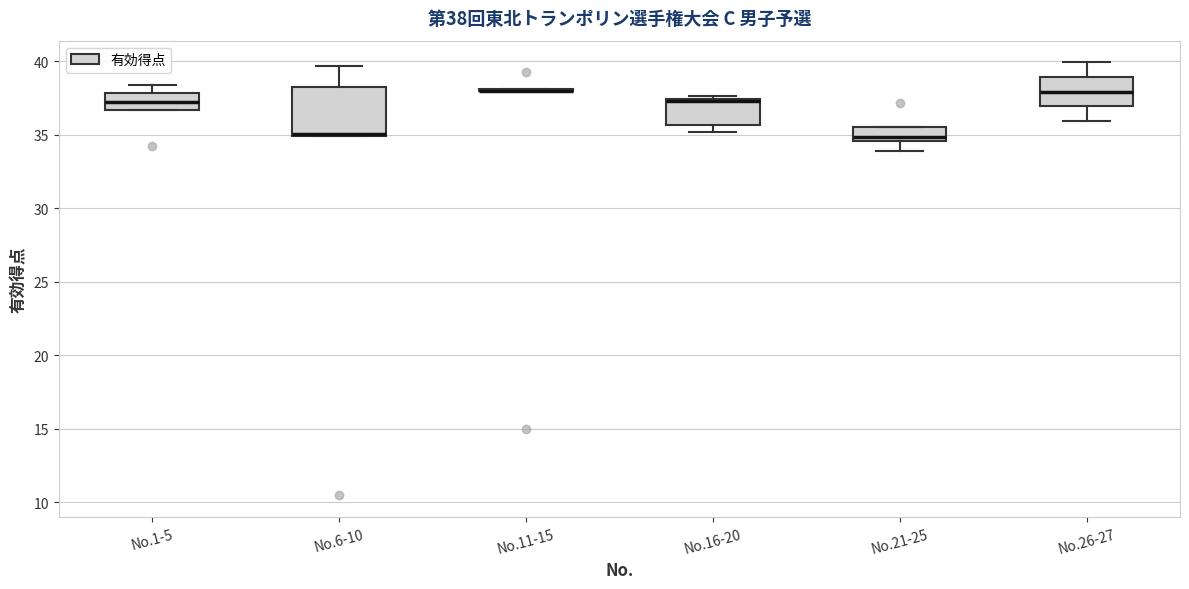

Comparing the boxes themselves (not the whiskers), which one is the tallest?

No.6-10